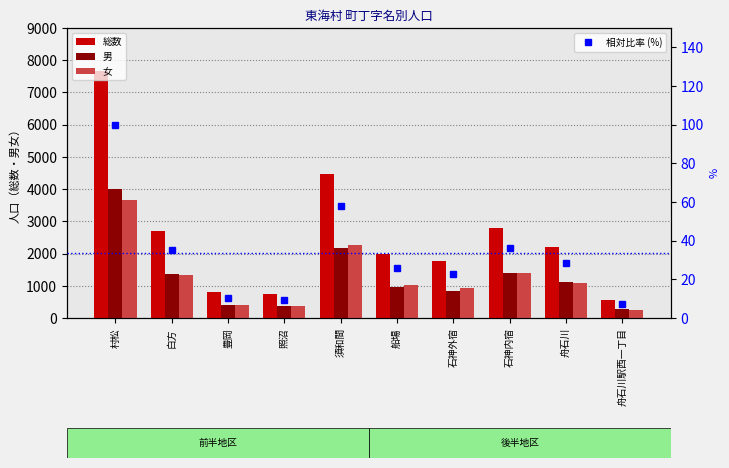

Reading right to left, extract all data points from this chart.

総数: 554.0	2196.0	2791.0	1755.0	1993.0	4456.0	733.0	802.0	2709.0	7681.0
男: 292.0	1123.0	1386.0	829.0	959.0	2184.0	365.0	396.0	1370.0	4014.0
女: 262.0	1073.0	1405.0	926.0	1034.0	2272.0	368.0	406.0	1339.0	3667.0
相対比率 (%): 7.2	28.6	36.3	22.8	25.9	58.0	9.5	10.4	35.3	100.0